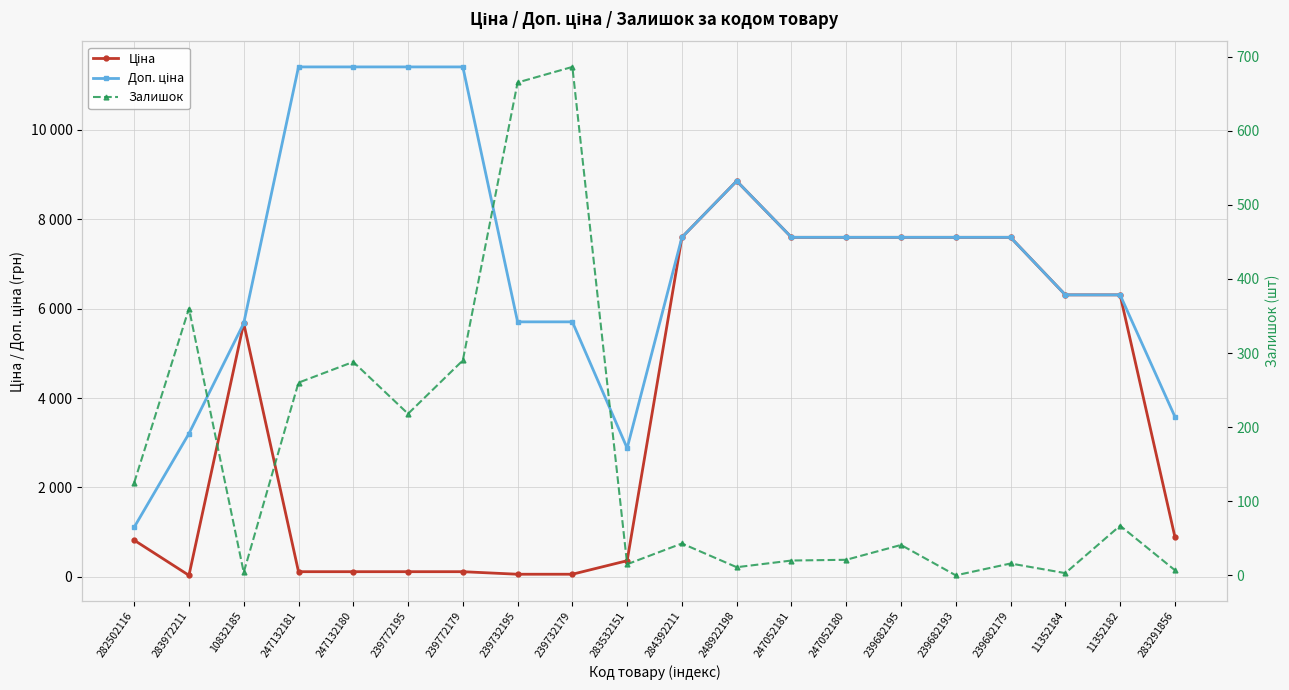

How many values in the Ціна series exceed 5673?

10